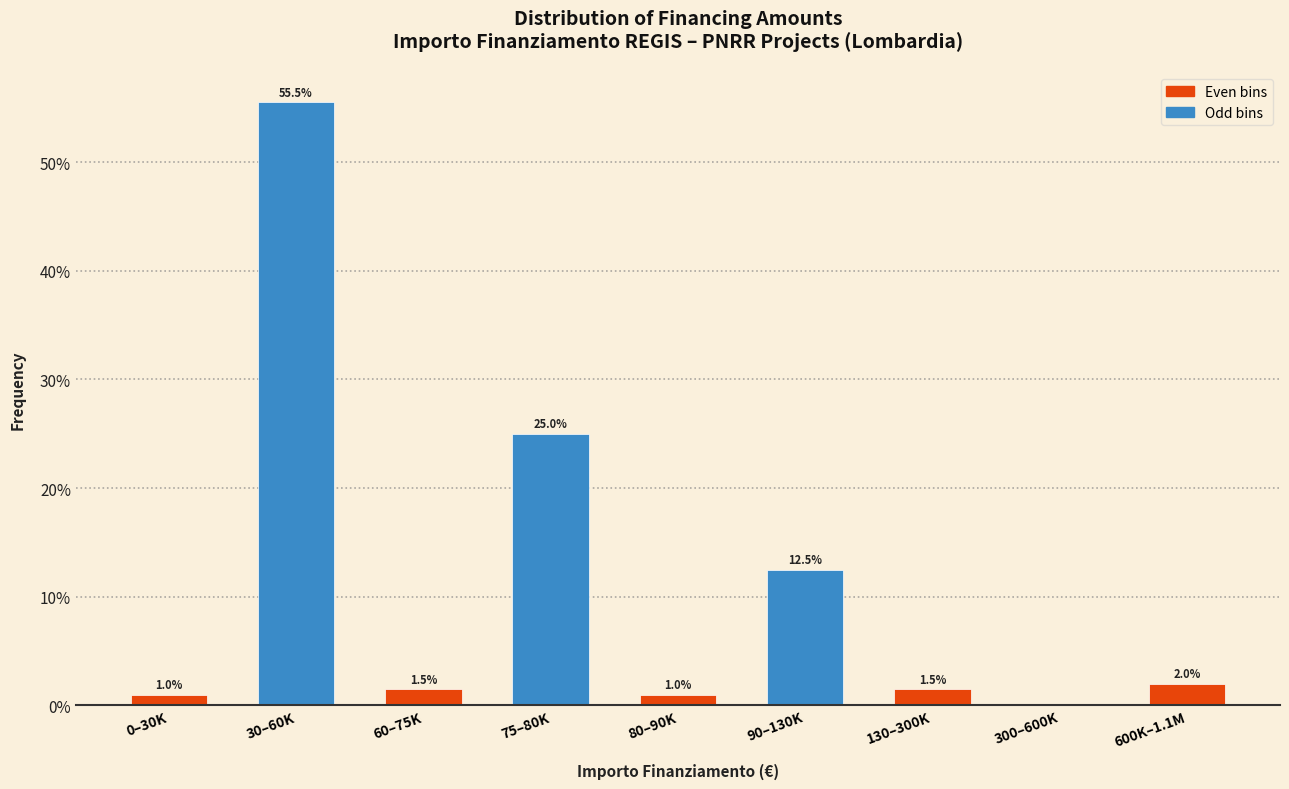

Reading right to left, what are all the values shown in this chart?

600K–1.1M=2.0	300–600K=0.0	130–300K=1.5	90–130K=12.5	80–90K=1.0	75–80K=25.0	60–75K=1.5	30–60K=55.5	0–30K=1.0